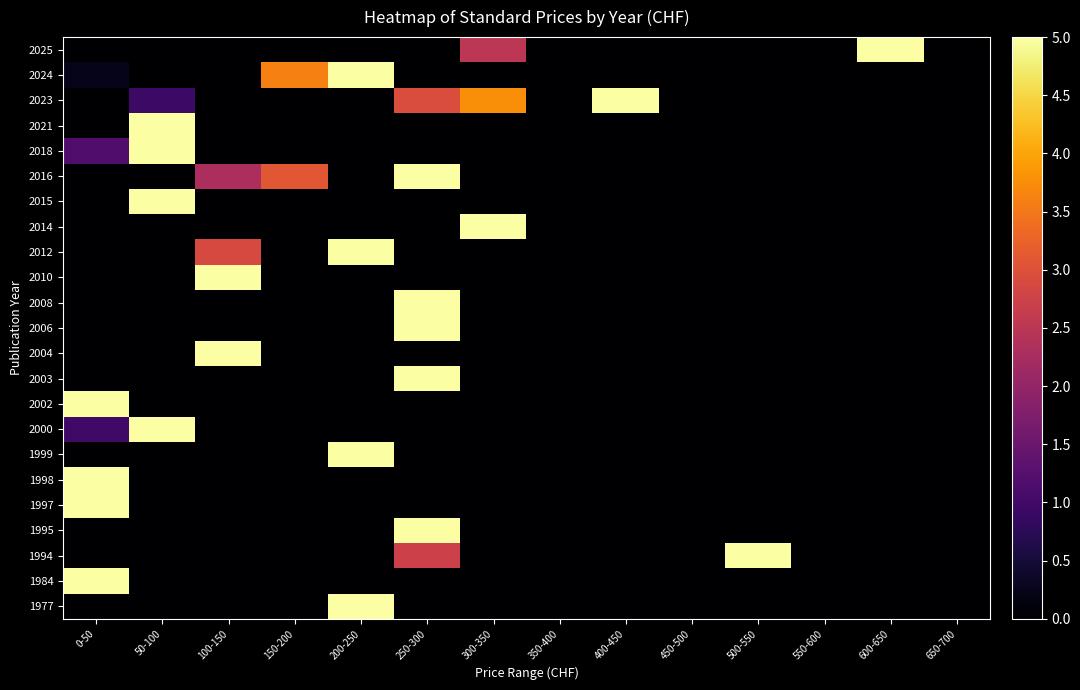

Which has a higher value, 250-300 or 550-600?

250-300